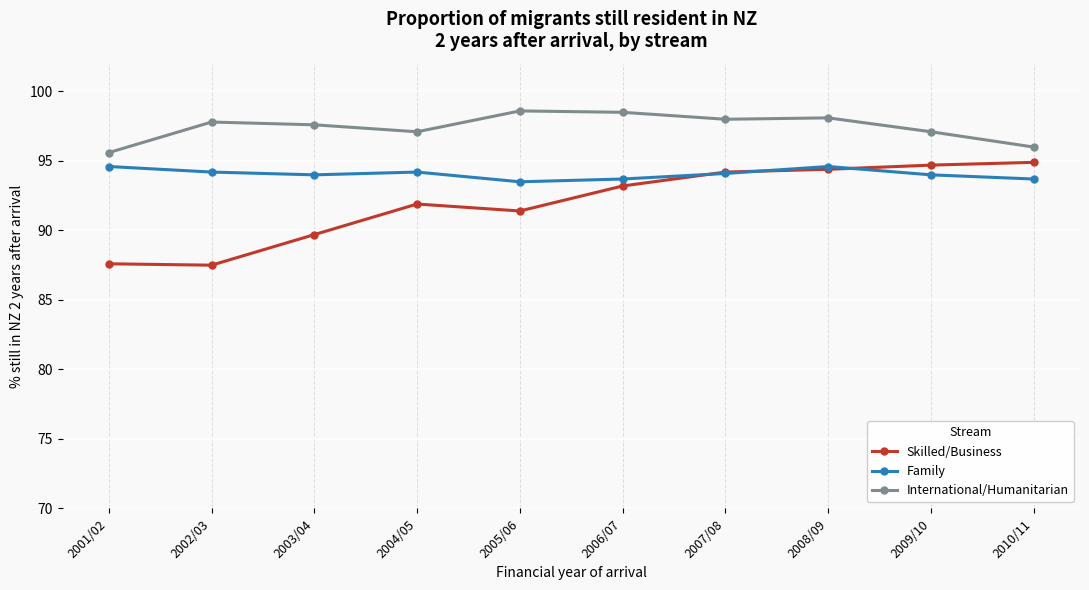

Is the value of Family at 2004/05 greater than the value of International/Humanitarian at 2010/11?

No